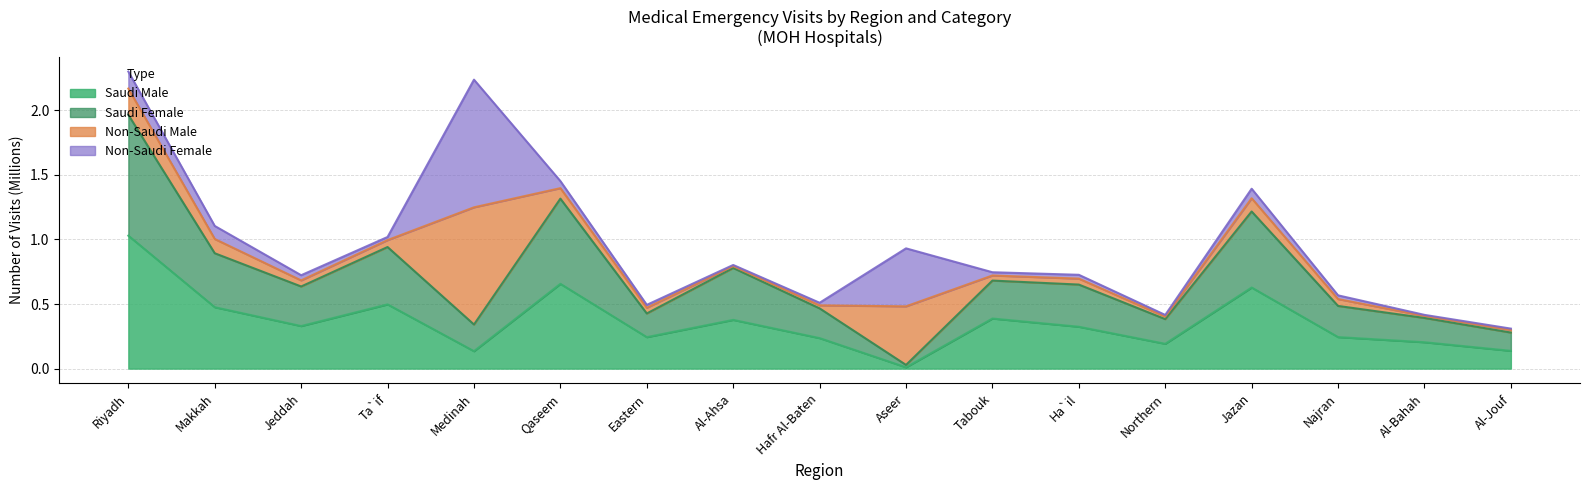

What position from the left is Aseer?

10